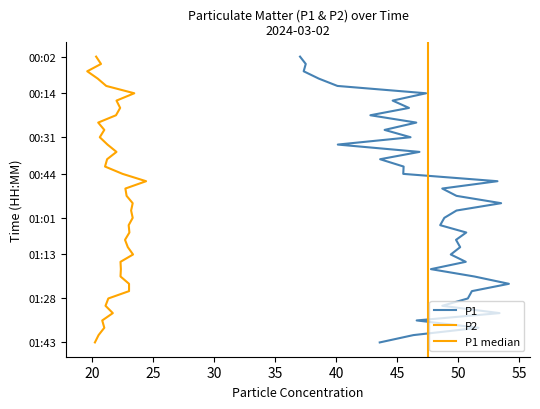

True or false: P1 and P2 intersect in this chart.

False